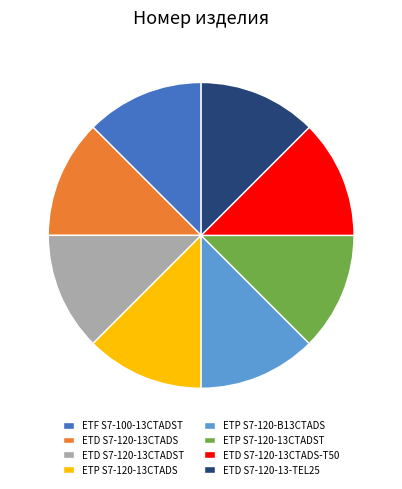

Is the sum of ETD S7-120-13CTADS-T50 and ETD S7-120-13-TEL25 greater than half?

No